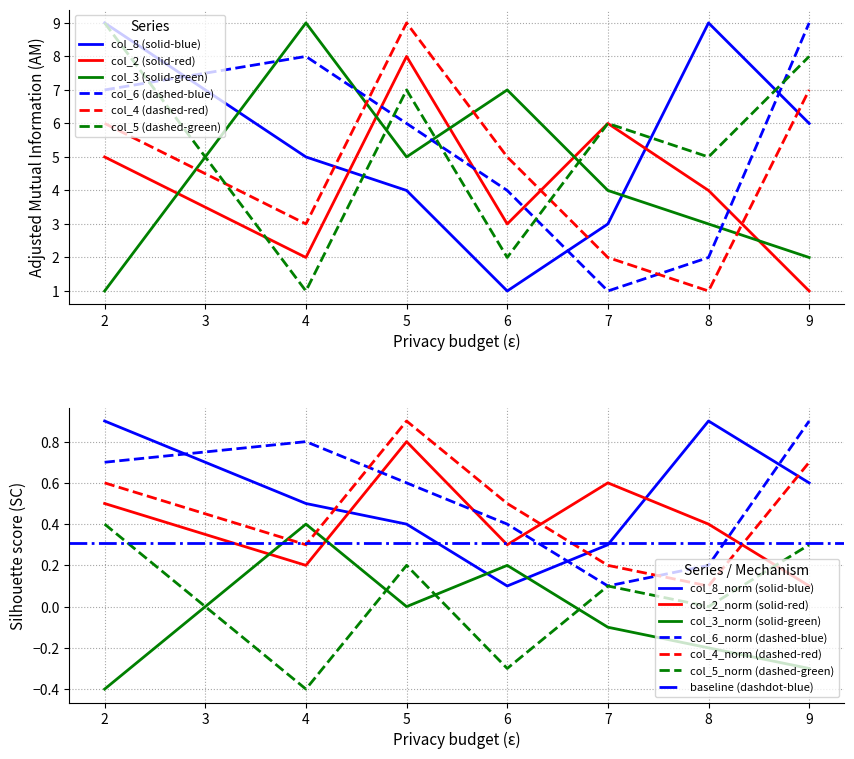

After their last crossing, which series has the higher values: col_6 or col_5?

col_6